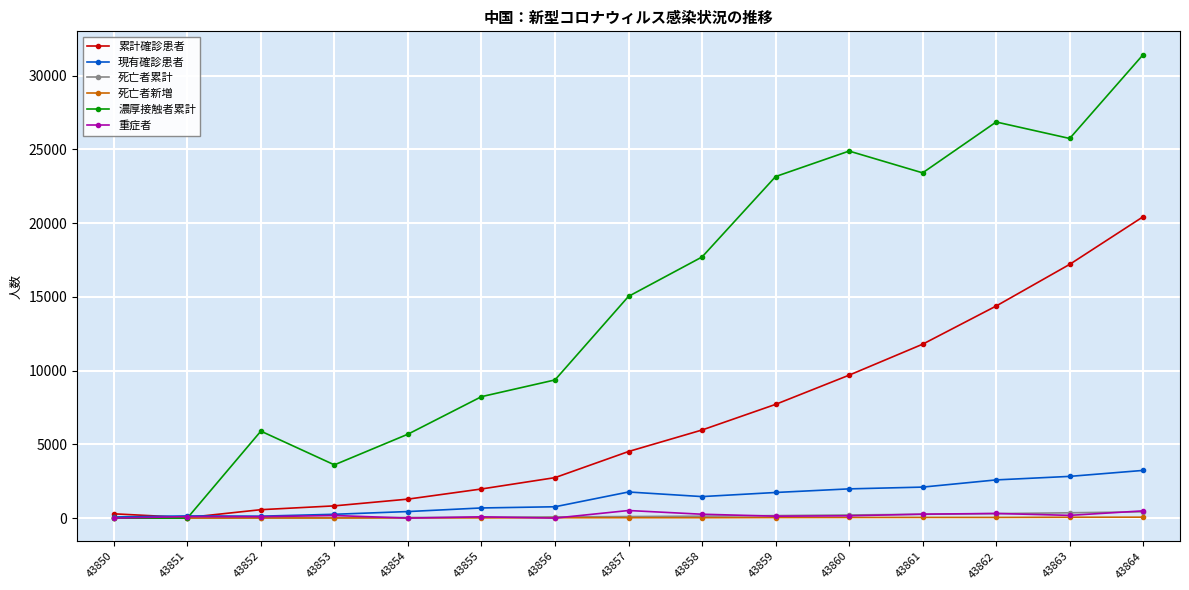

Which series has the largest range (max minus min)?

濃厚接触者累計